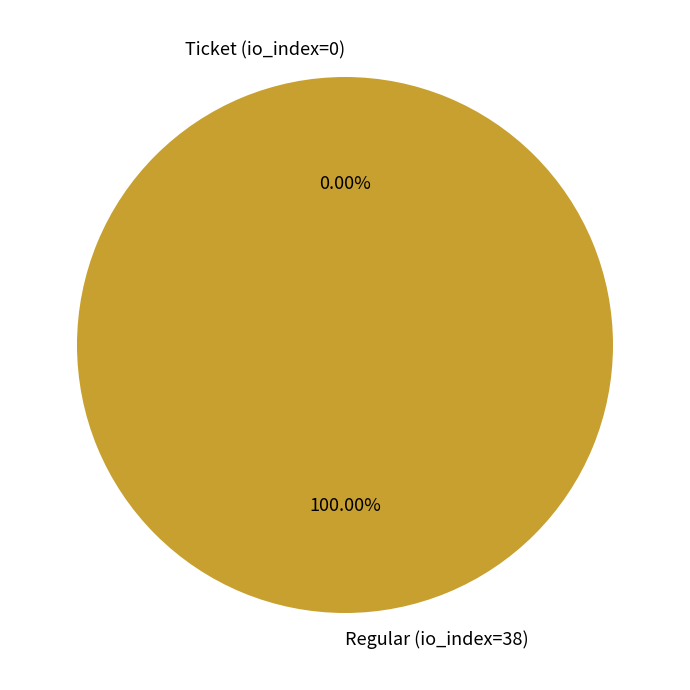

To the nearest percent, what is the difference between the largest and smallest slice percentages?

100%